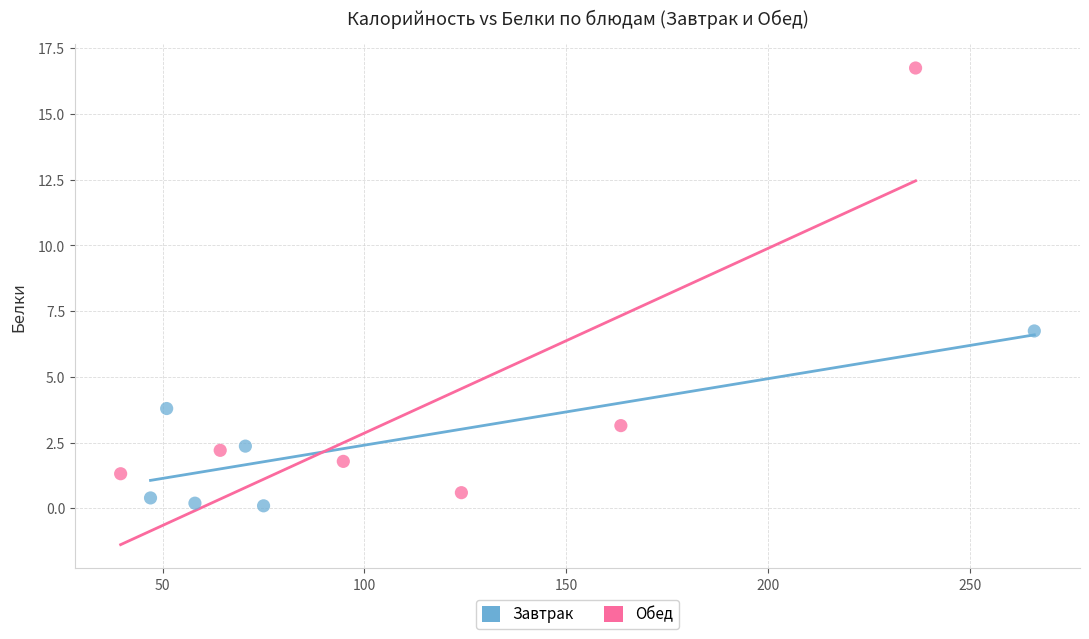

What are all the series names shown in the legend?

Завтрак, Обед